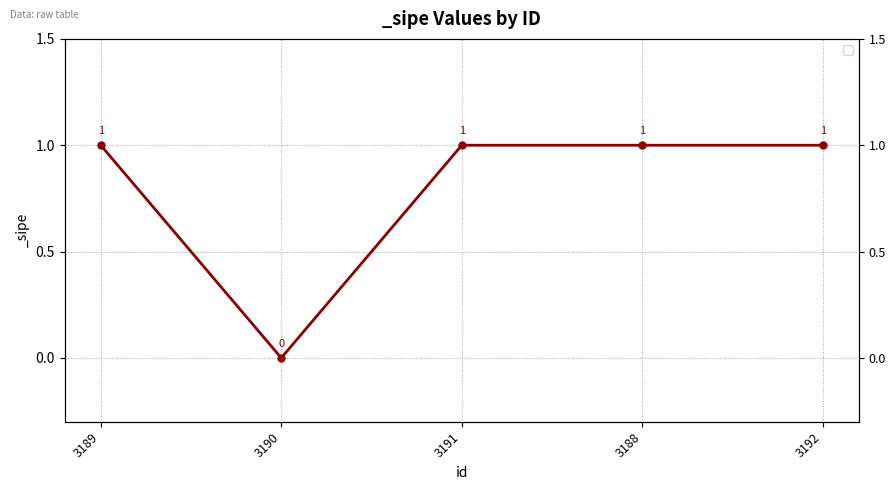

Reading left to right, what are all the values shown in this chart?

3189=1	3190=0	3191=1	3188=1	3192=1